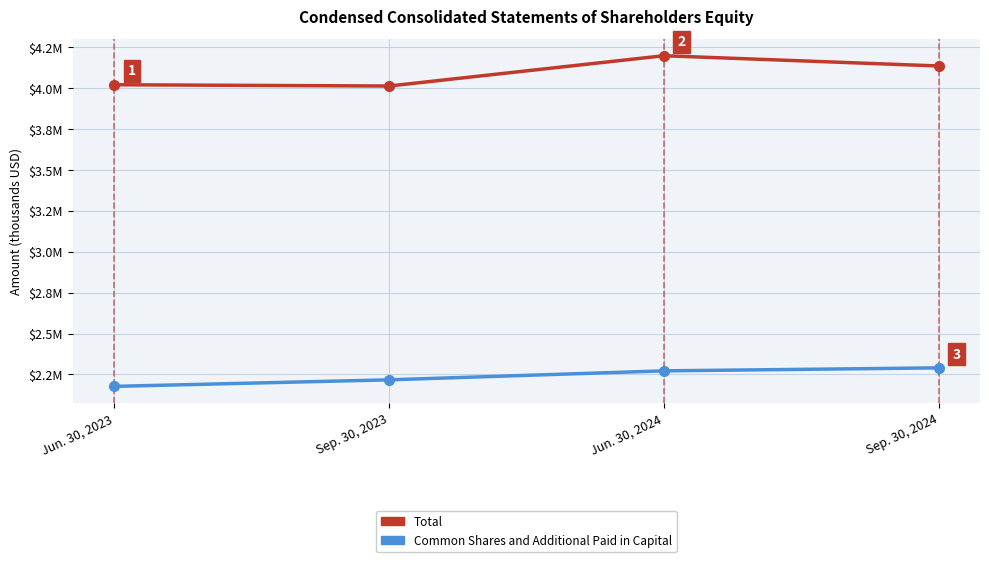

True or false: Total and Common Shares and Additional Paid in Capital intersect in this chart.

False